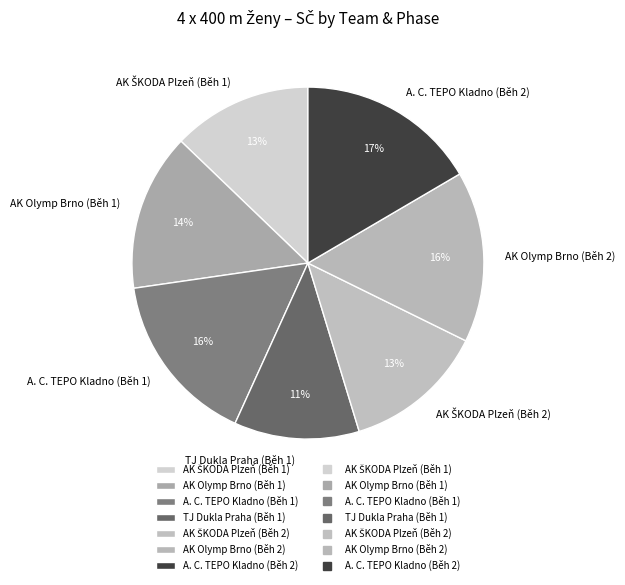

Is there any slice that represents more than half of the pie?

No